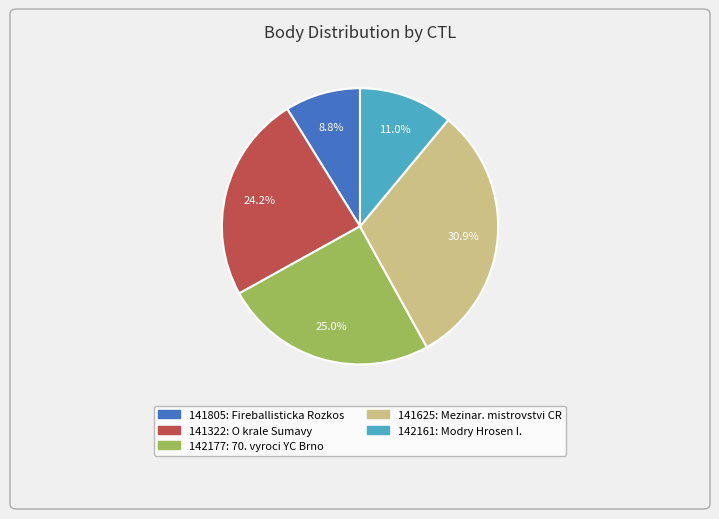

Does 142177 represent more than half of the total?

No